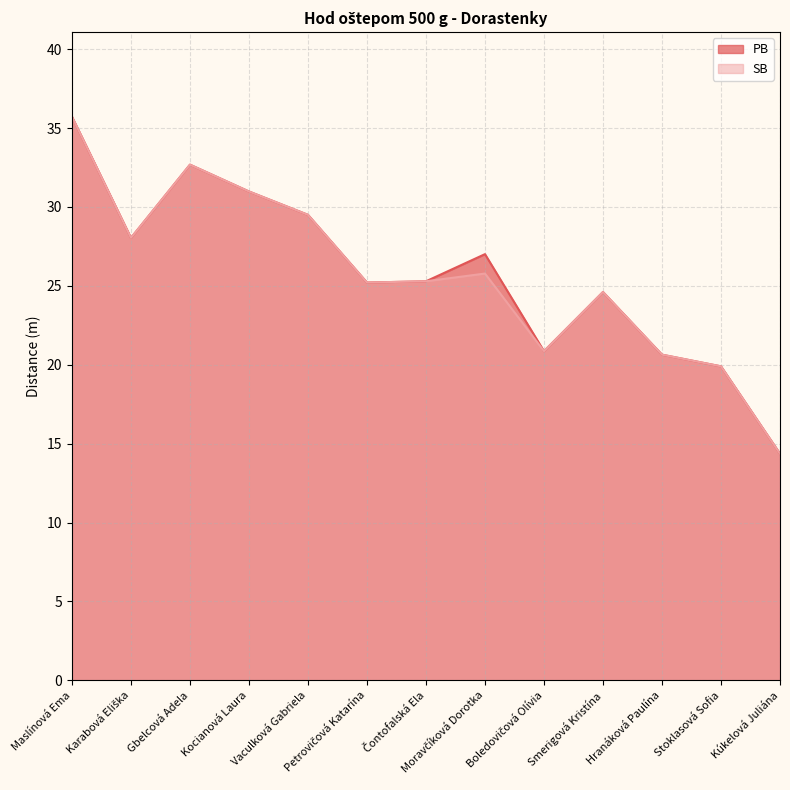

At which category is the sum across all series the highest?

Maslínová Ema